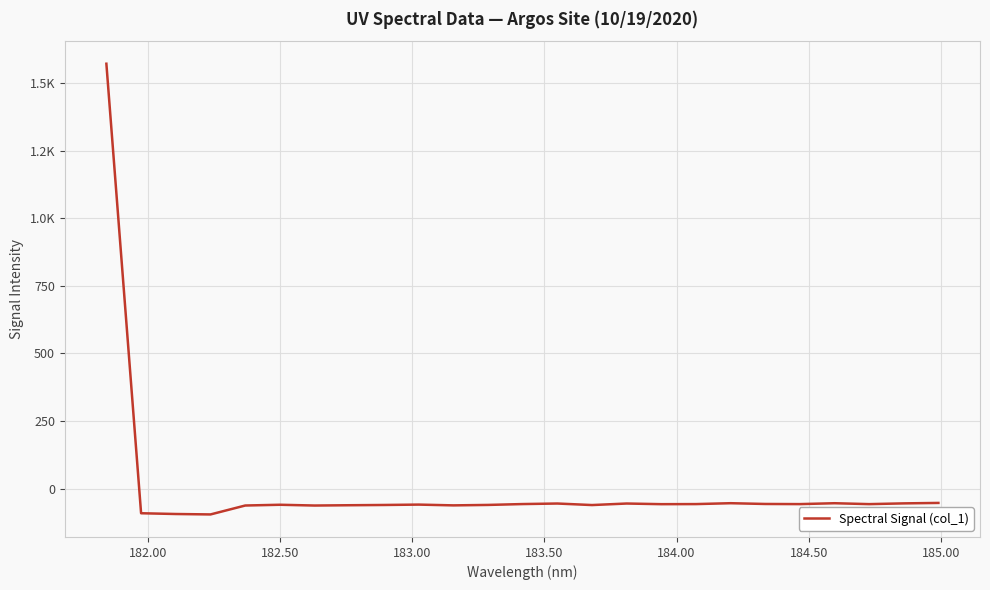

Does the chart display data point markers on the line(s)?

No